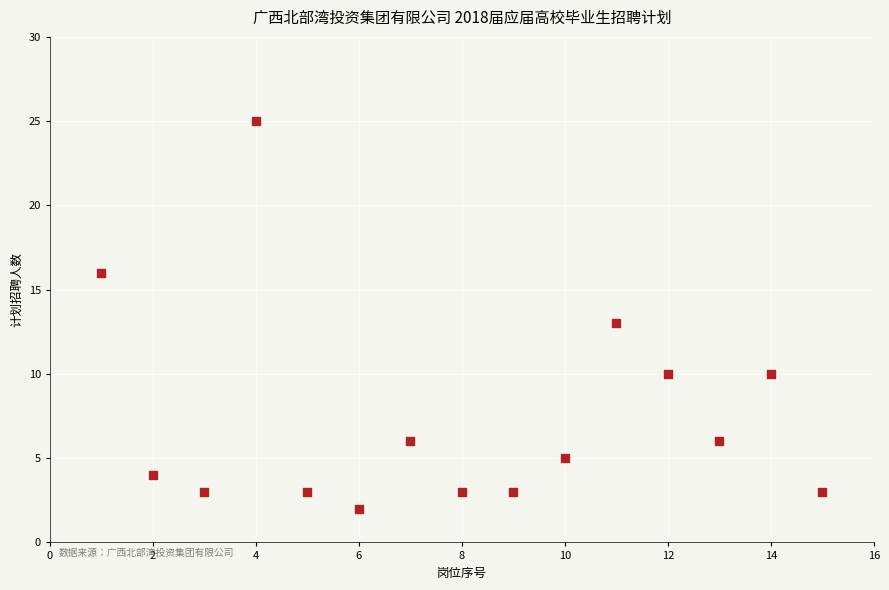

What is the range of X values (max minus min)?

14